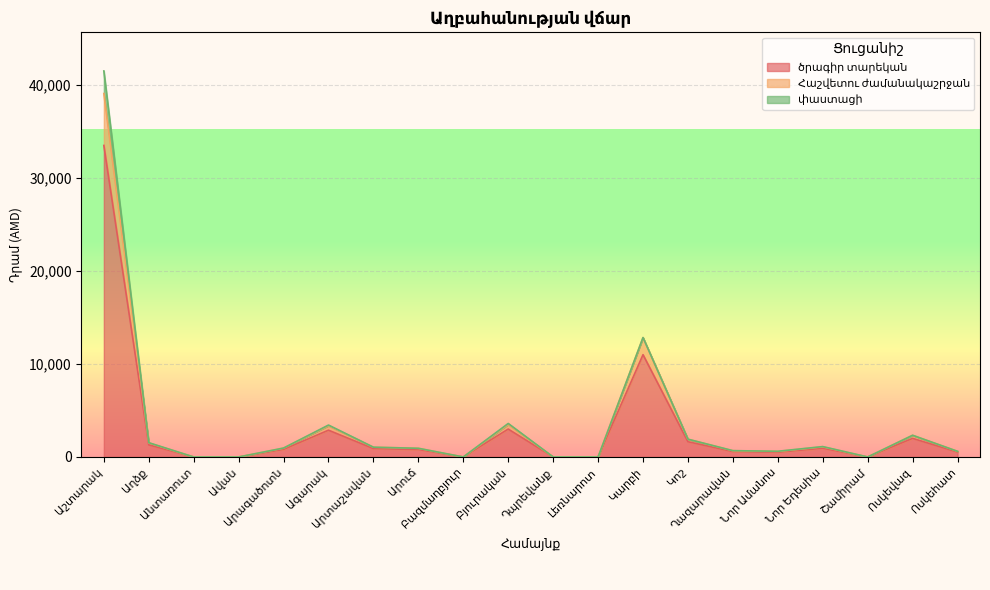

The Հաշվետու ժամանակաշրջան series shows 0.0 at Բազմաղբյուր. True or false?

True